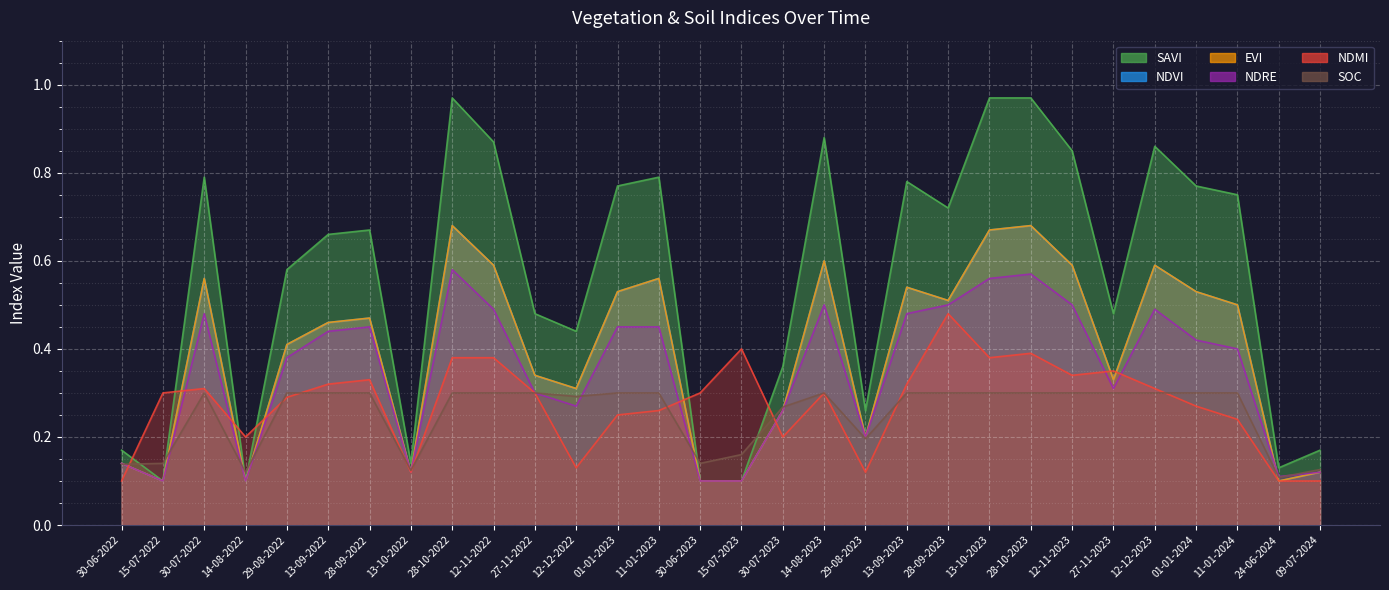

What position from the right is 13-09-2023?

11